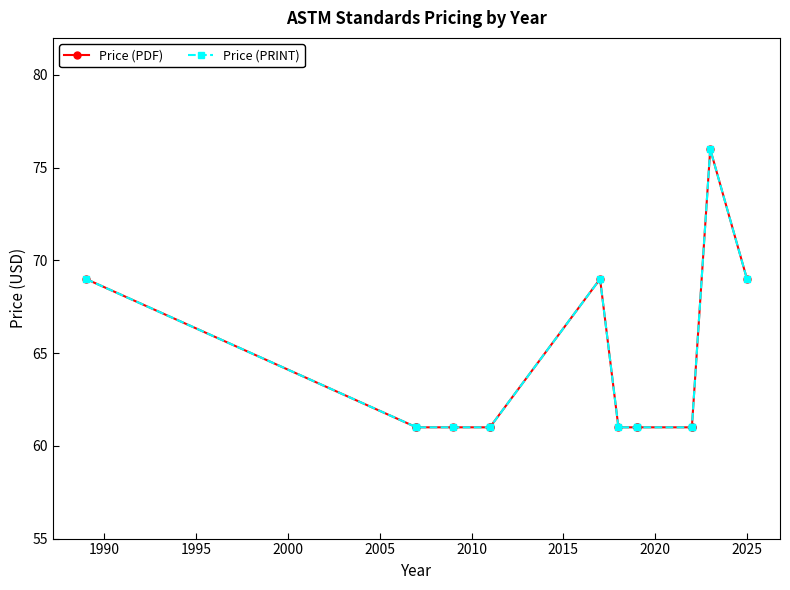

True or false: Price (PRINT) has more than 0 points higher than both neighbors.

True